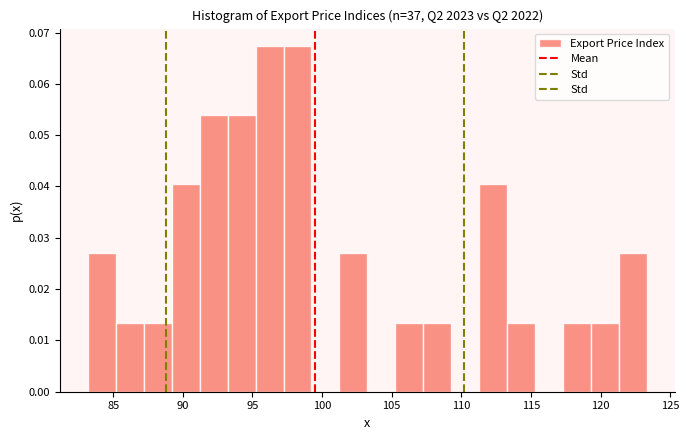

Reading left to right, list every bar in this chart as the range it spans on the x-axis followed by its height. Neither the bar edges nor the heights are printed on the chart, so give them approximately, as read against the axes.

83.0 to 85.0: 0.027
85.0 to 87.0: 0.013
87.0 to 89.0: 0.013
89.0 to 91.0: 0.040
91.0 to 93.0: 0.054
93.0 to 95.0: 0.054
95.0 to 97.0: 0.067
97.0 to 99.0: 0.067
99.0 to 101.0: 0
101.0 to 103.5: 0.027
103.5 to 105.5: 0
105.5 to 107.5: 0.013
107.5 to 109.5: 0.013
109.5 to 111.5: 0
111.5 to 113.5: 0.040
113.5 to 115.5: 0.013
115.5 to 117.5: 0
117.5 to 119.5: 0.013
119.5 to 121.5: 0.013
121.5 to 123.5: 0.027